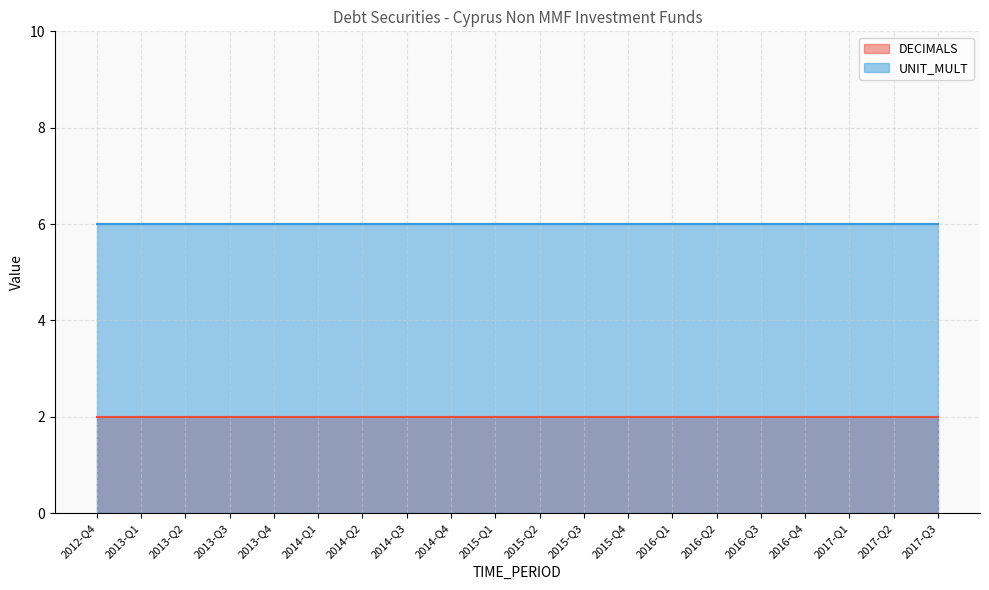

What is the sum of the UNIT_MULT values at 2015-Q4 and 2013-Q4?

12